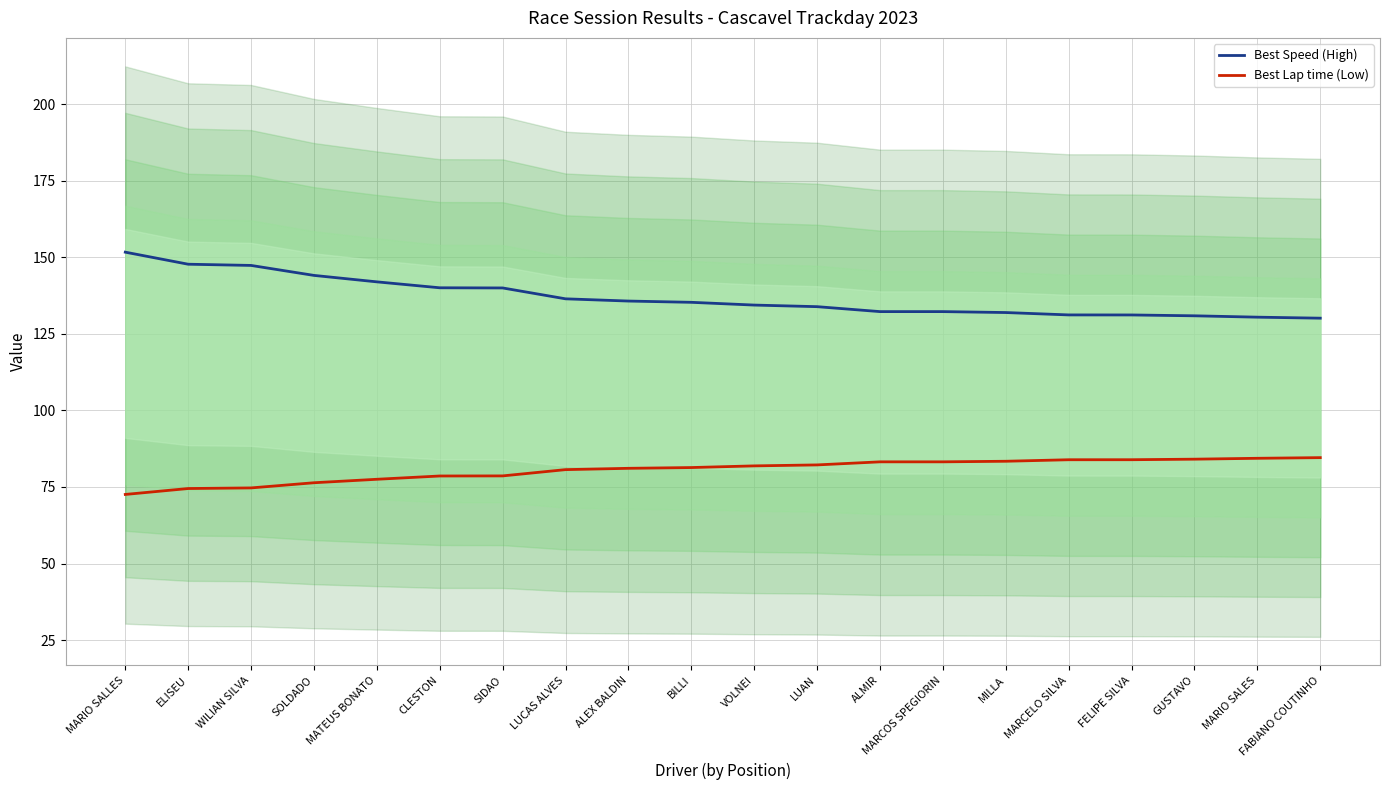

What is the label of the 18th point from the left?

GUSTAVO